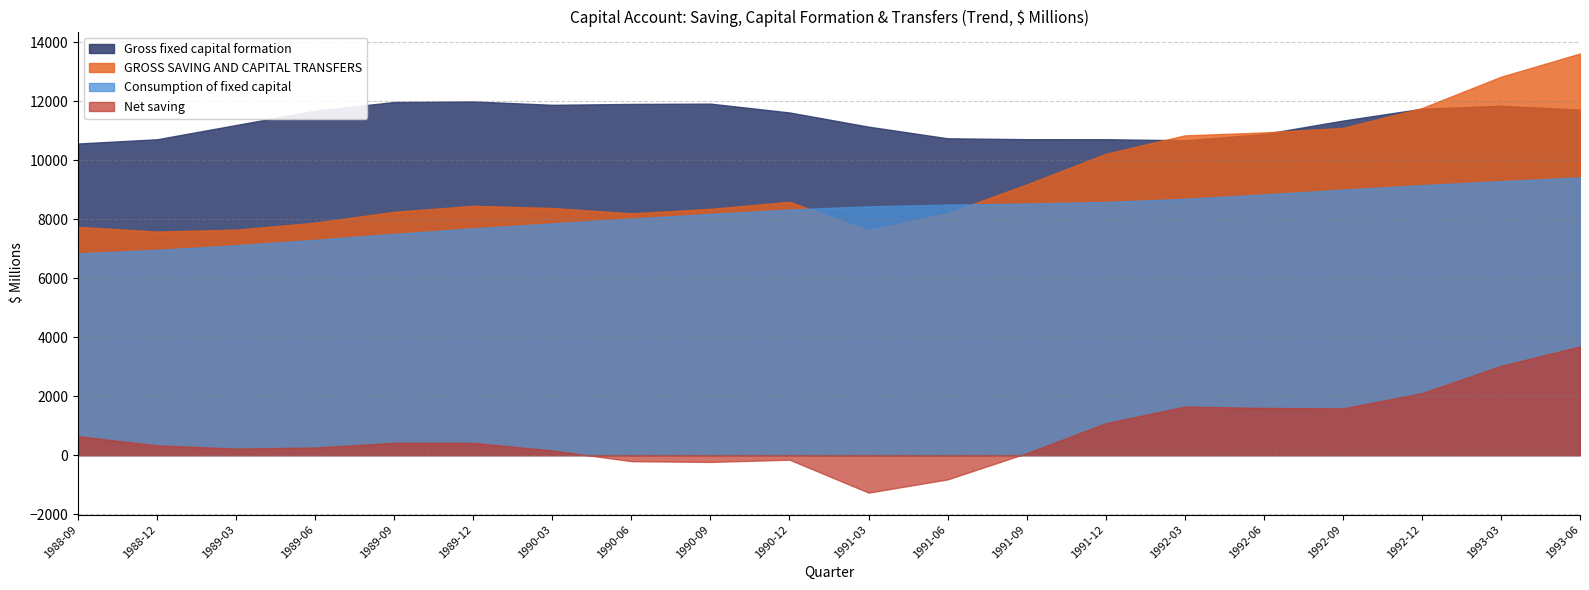

List the series in order of their peak value, lowest first.

Net saving, Consumption of fixed capital, Gross fixed capital formation, GROSS SAVING AND CAPITAL TRANSFERS